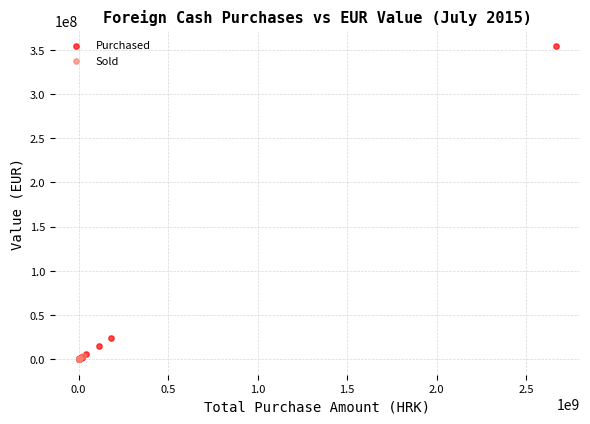

Which series contains the highest Y value?

Purchased